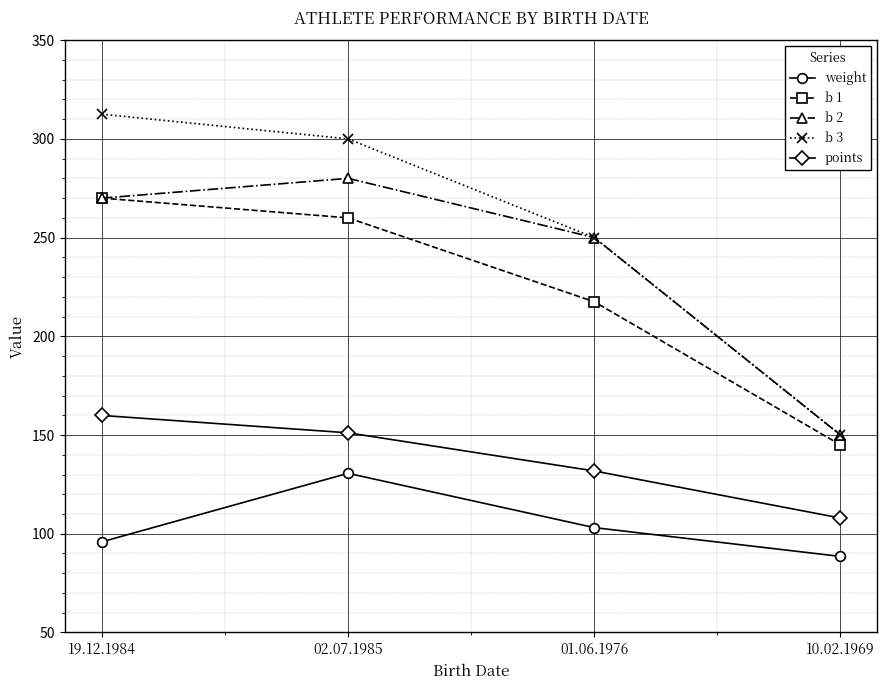

Reading left to right, extract all data points from this chart.

weight: 95.9	130.6	103.1	88.5
b 1: 270.0	260.0	217.5	145.0
b 2: 270.0	280.0	250.0	150.0
b 3: 312.5	300.0	250.0	150.0
points: 159.9	151.1	131.8	107.9